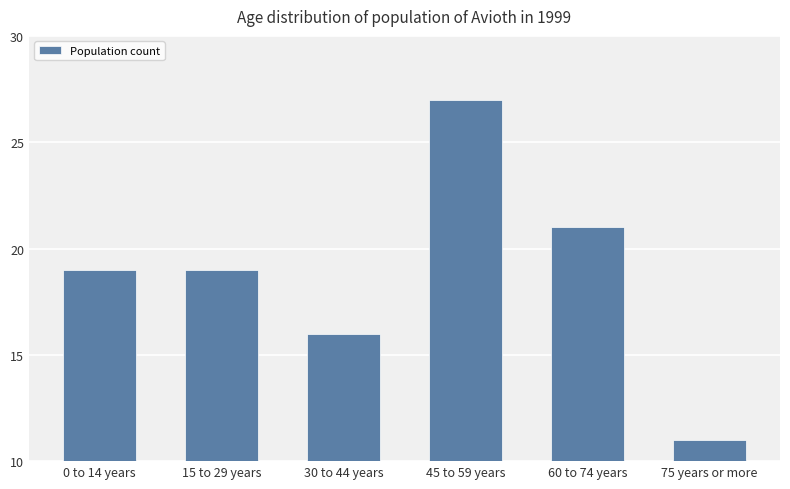

What is the label of the 4th bar from the left?

45 to 59 years